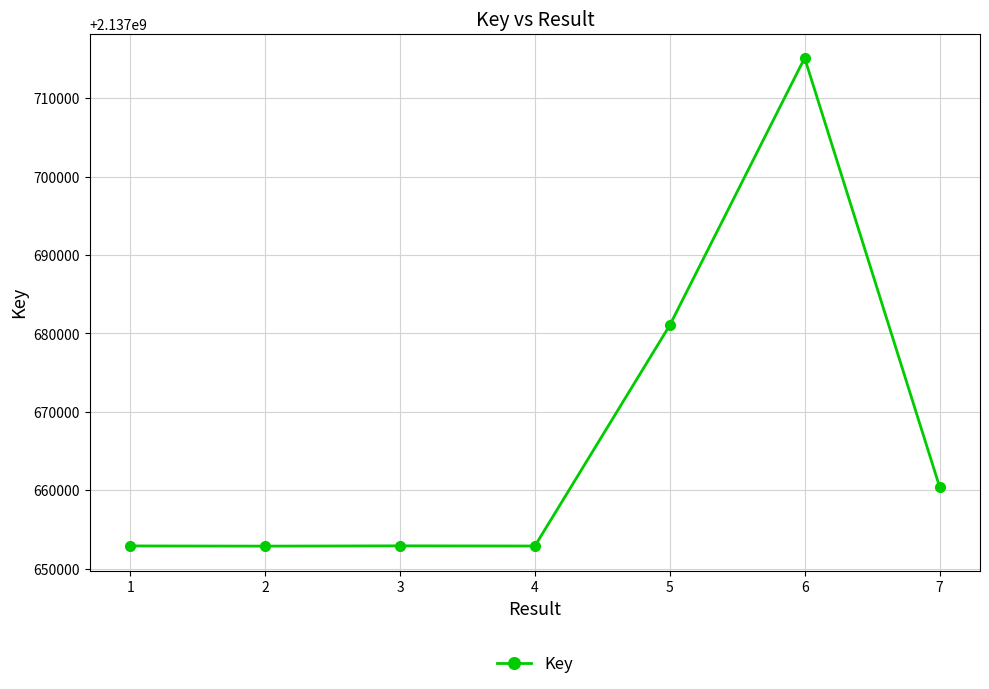

The chart shows a value of 2137652866 at 2. True or false?

True